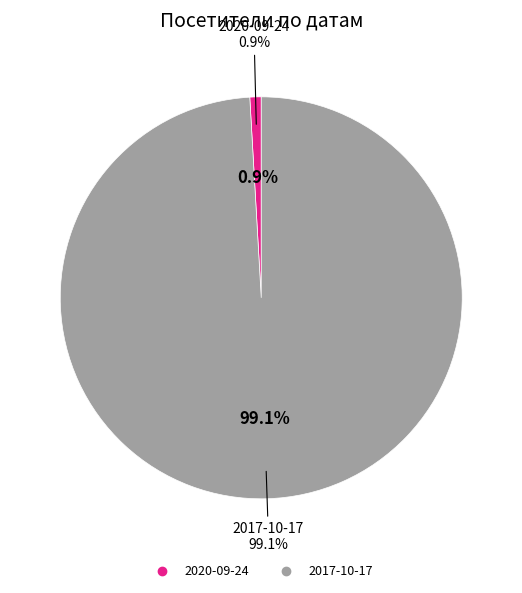

Is it true that 2017-10-17 is 89% of the pie?

False